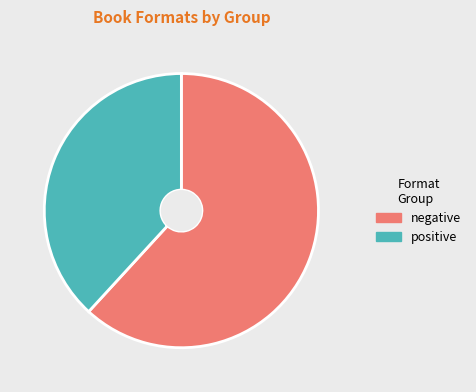

Is positive the majority of the pie?

No